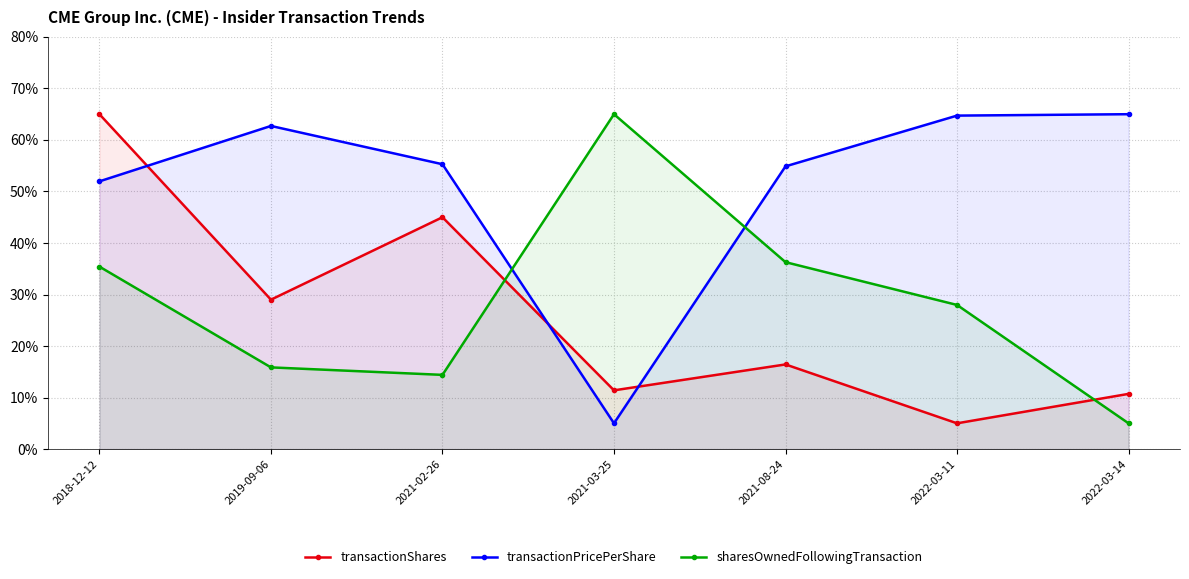

What is the total value across all series at 2021-03-25?

81.4